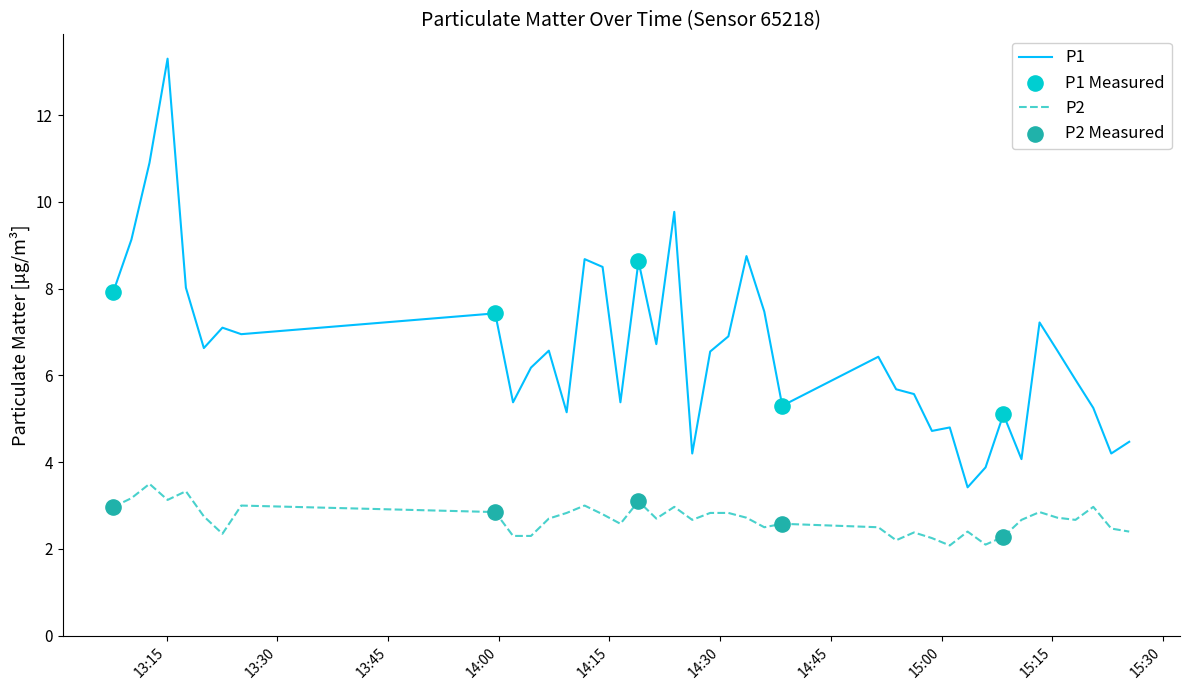

True or false: P2 and P1 intersect in this chart.

False